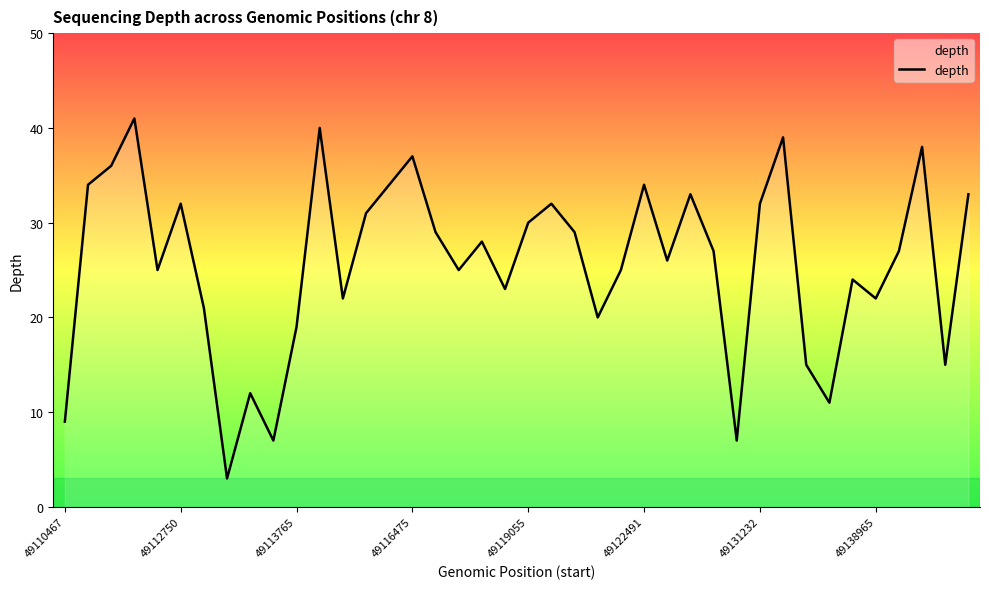

Reading right to left, extract all data points from this chart.

33	15	38	27	22	24	11	15	39	32	7	27	33	26	34	25	20	29	32	30	23	28	25	29	37	34	31	22	40	19	7	12	3	21	32	25	41	36	34	9